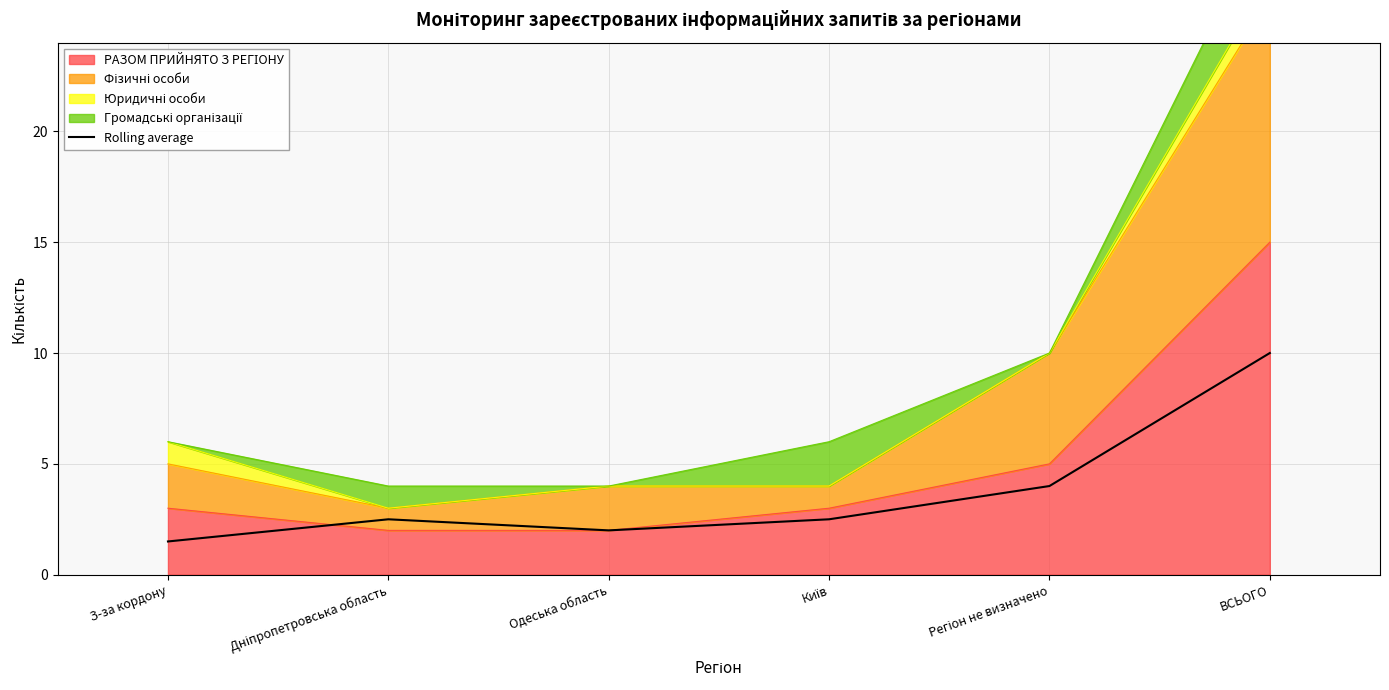

True or false: there are more than 0 points higher than both neighbors.

True